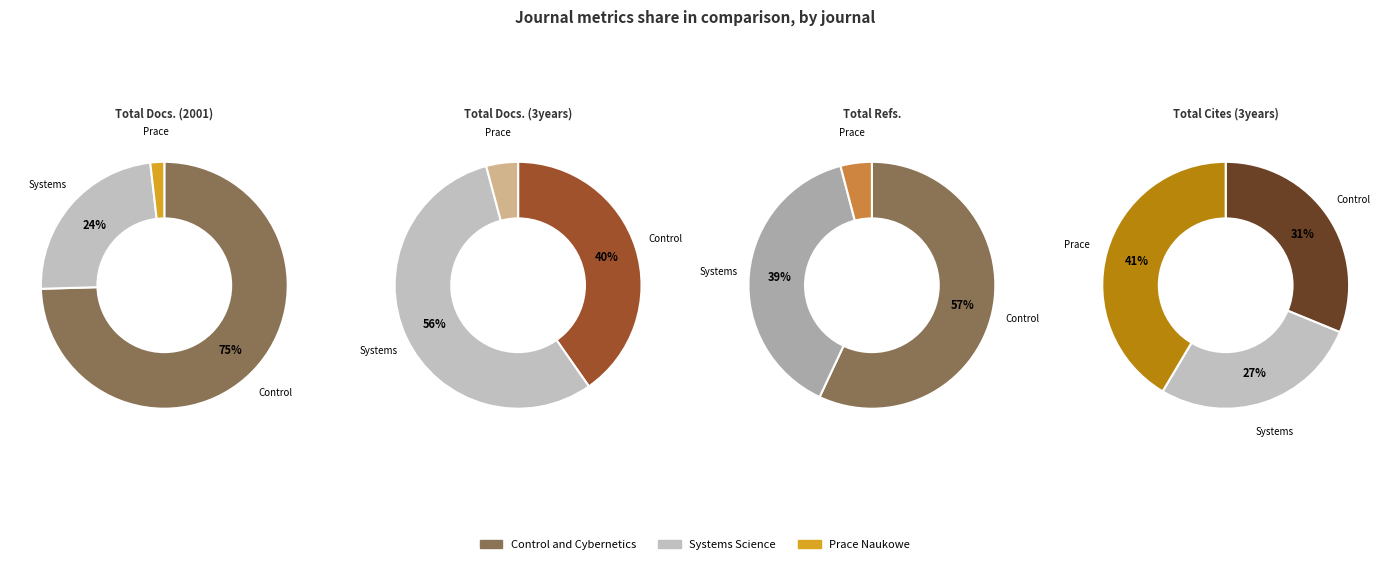

How many slices are in this pie chart?

3